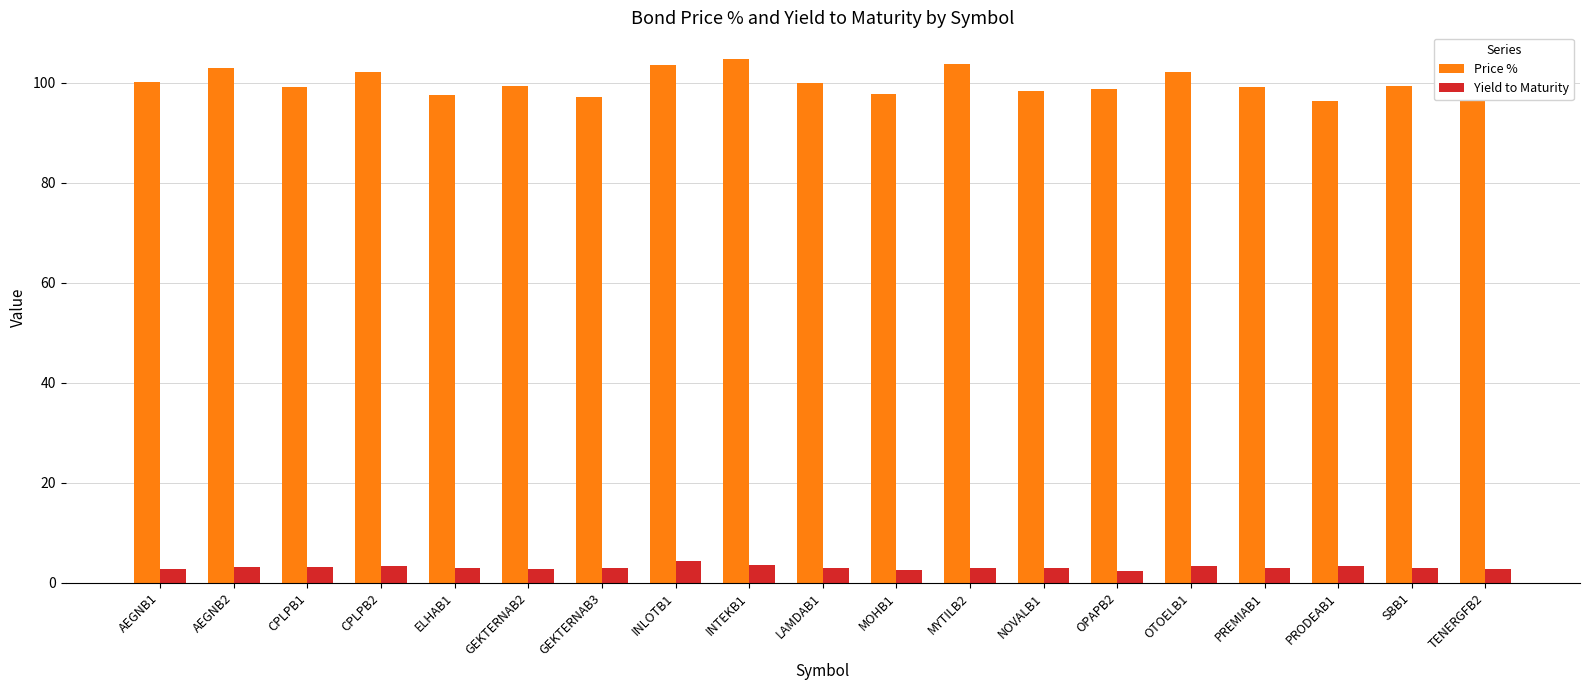

Rank the series by their maximum value, from lowest to highest.

Yield to Maturity, Price %